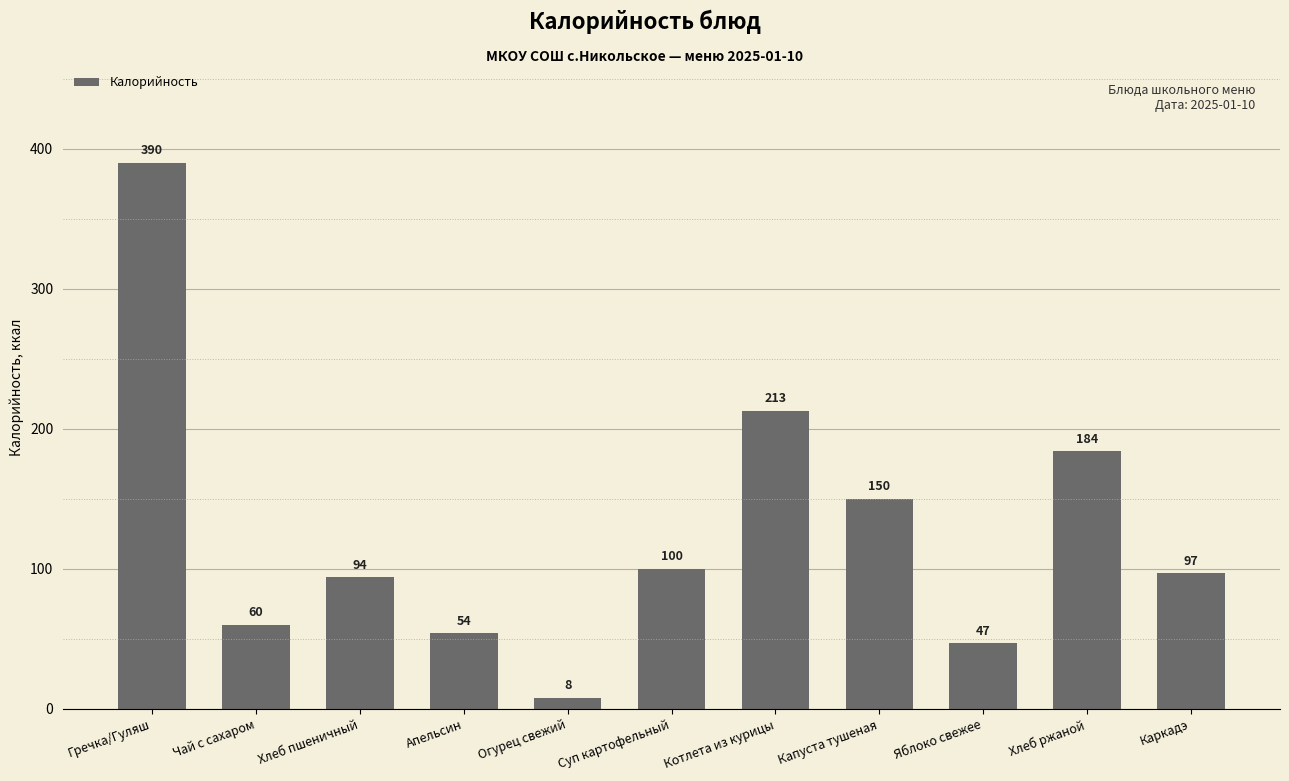

How many values are below 97?

5